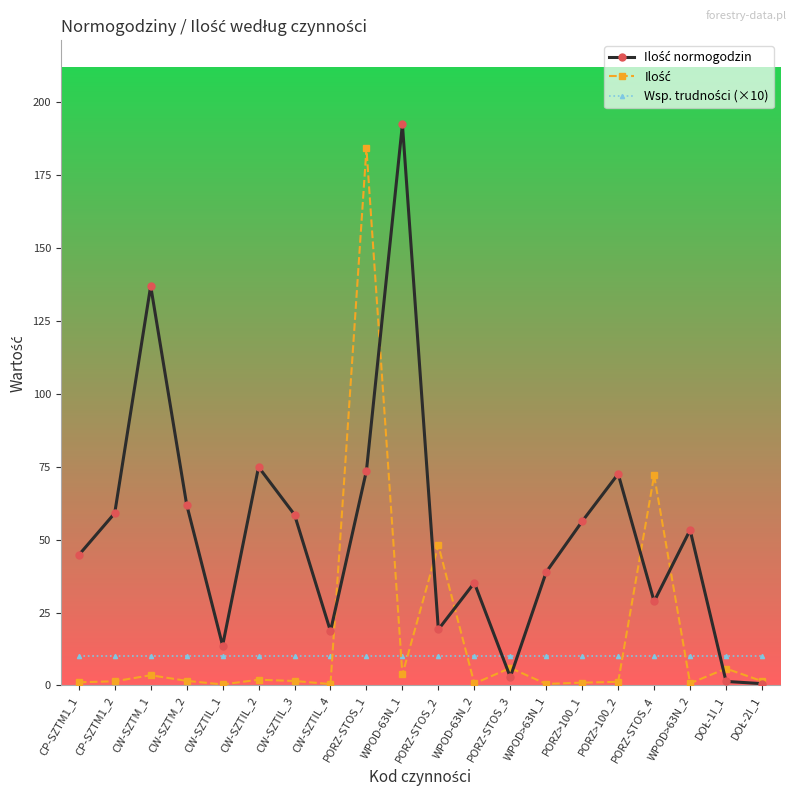

What is the label of the 1st point from the left?

CP-SZTM1_1